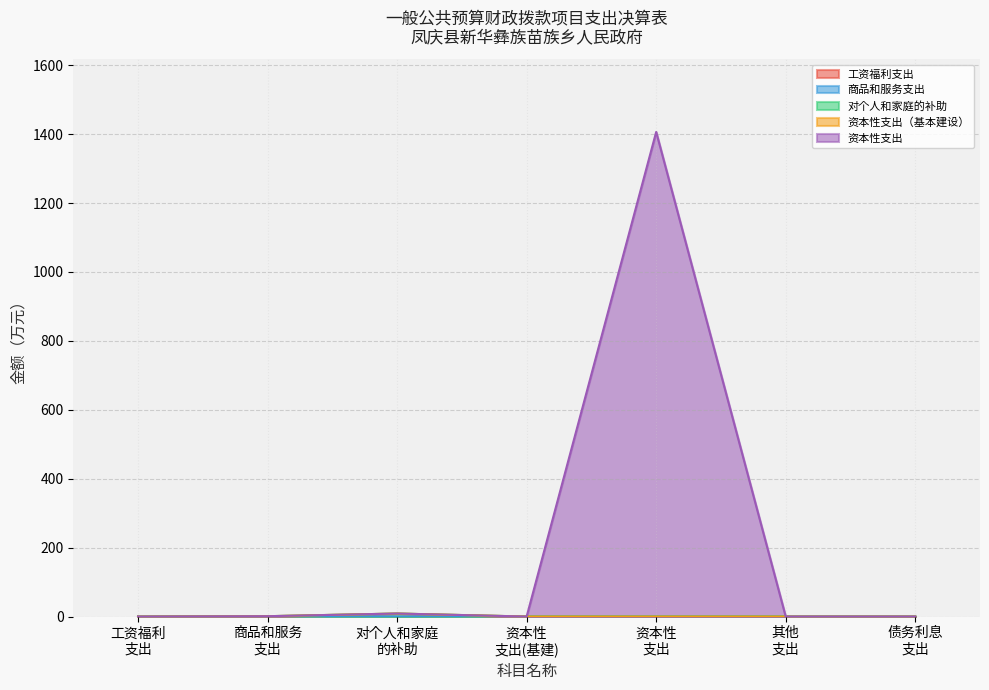

List the series in order of their peak value, lowest first.

工资福利支出, 资本性支出（基本建设）, 商品和服务支出, 对个人和家庭的补助, 资本性支出